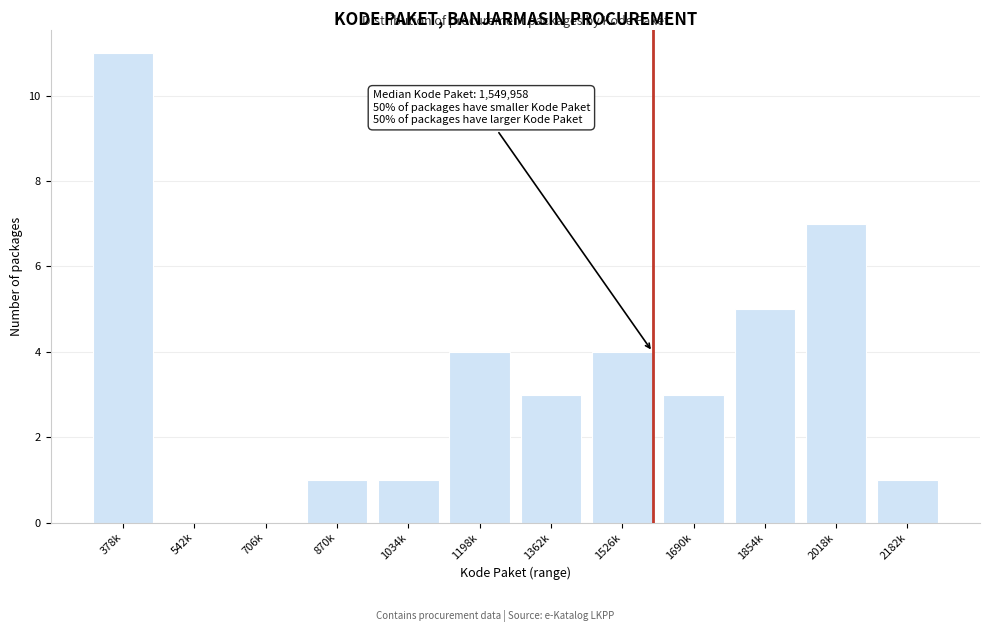

Reading left to right, transcribe all the data shown in this chart.

378k=11	542k=0	706k=0	870k=1	1034k=1	1198k=4	1362k=3	1526k=4	1690k=3	1854k=5	2018k=7	2182k=1